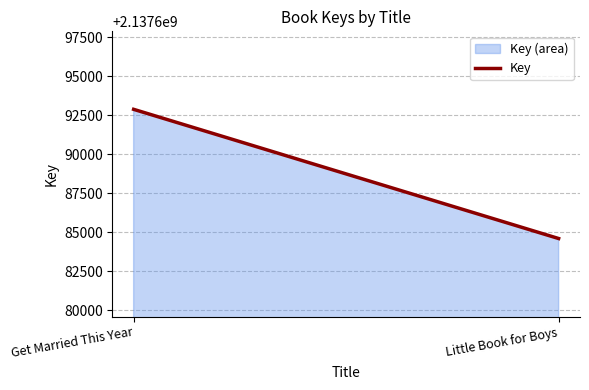

Is it true that the value at Little Book for Boys is 578267957?

False